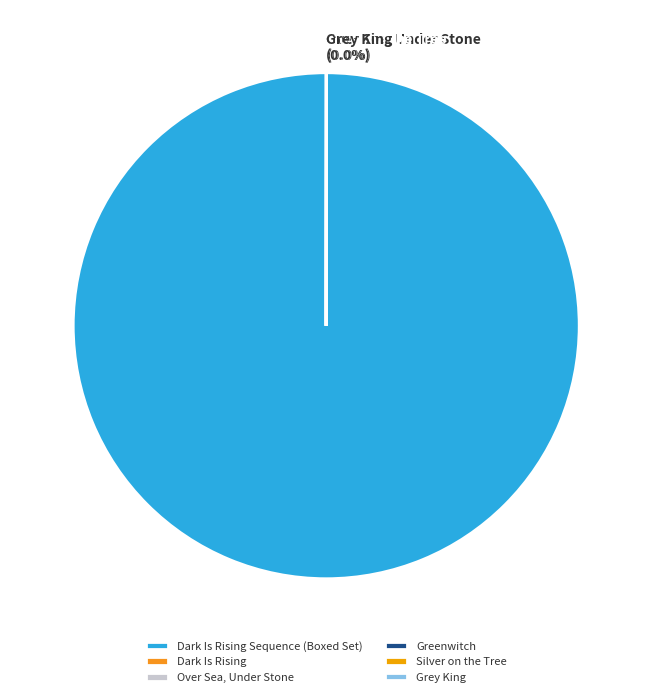

Is there any slice that represents more than half of the pie?

Yes